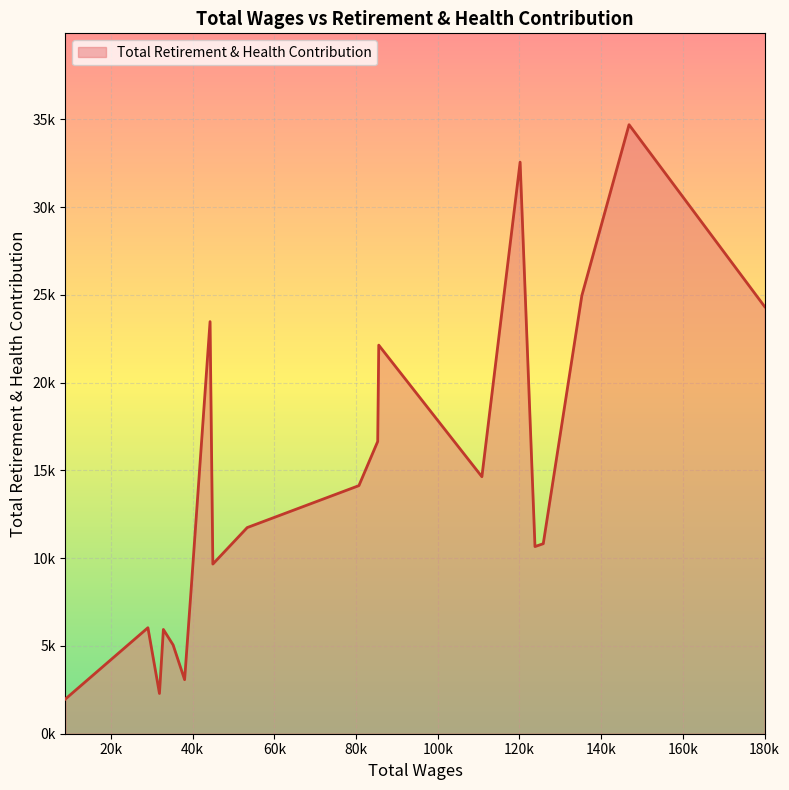

Does the chart have visible grid lines?

Yes